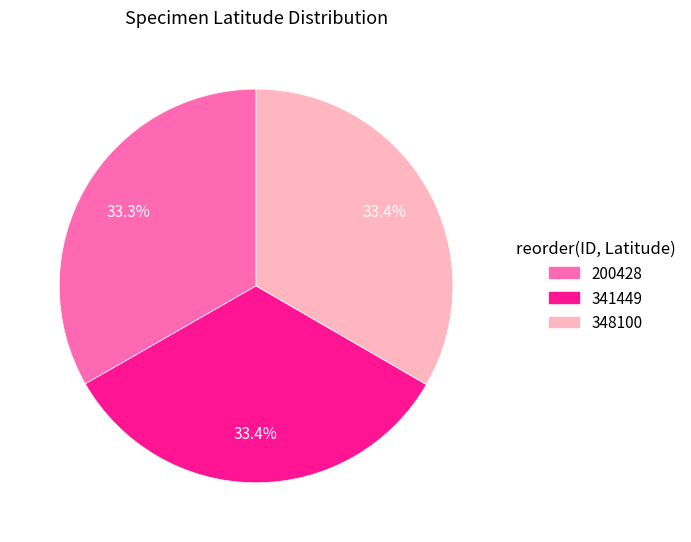

What percentage do 341449 and 348100 together represent?

66.7%